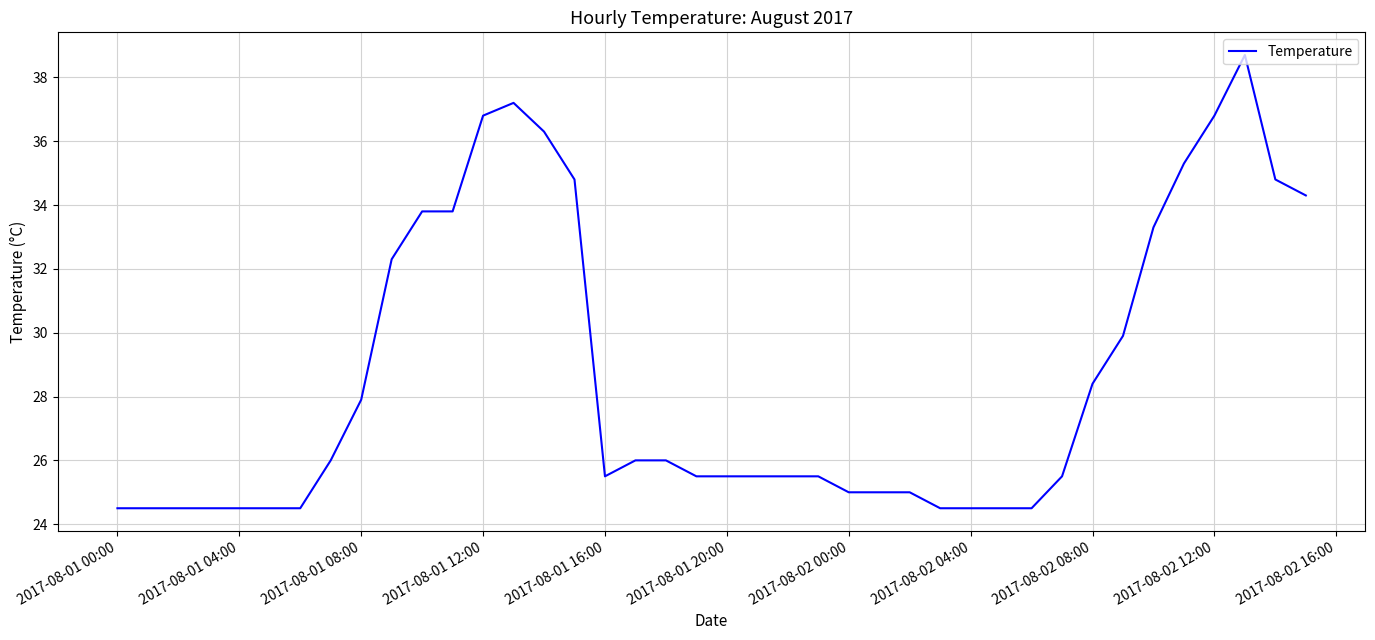

What is the difference between the maximum and minimum values?

14.2